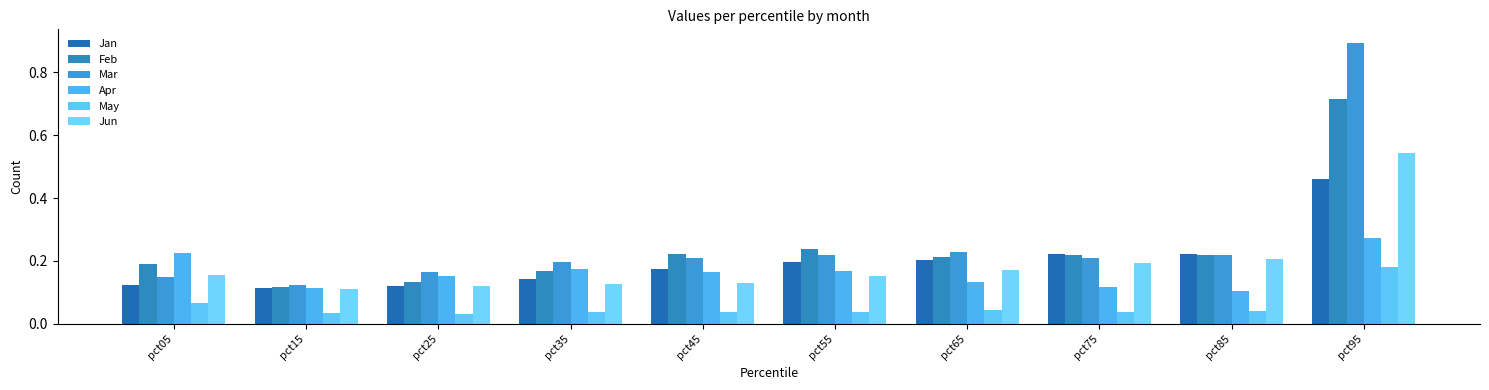

Which series has the largest total across all categories?

Mar